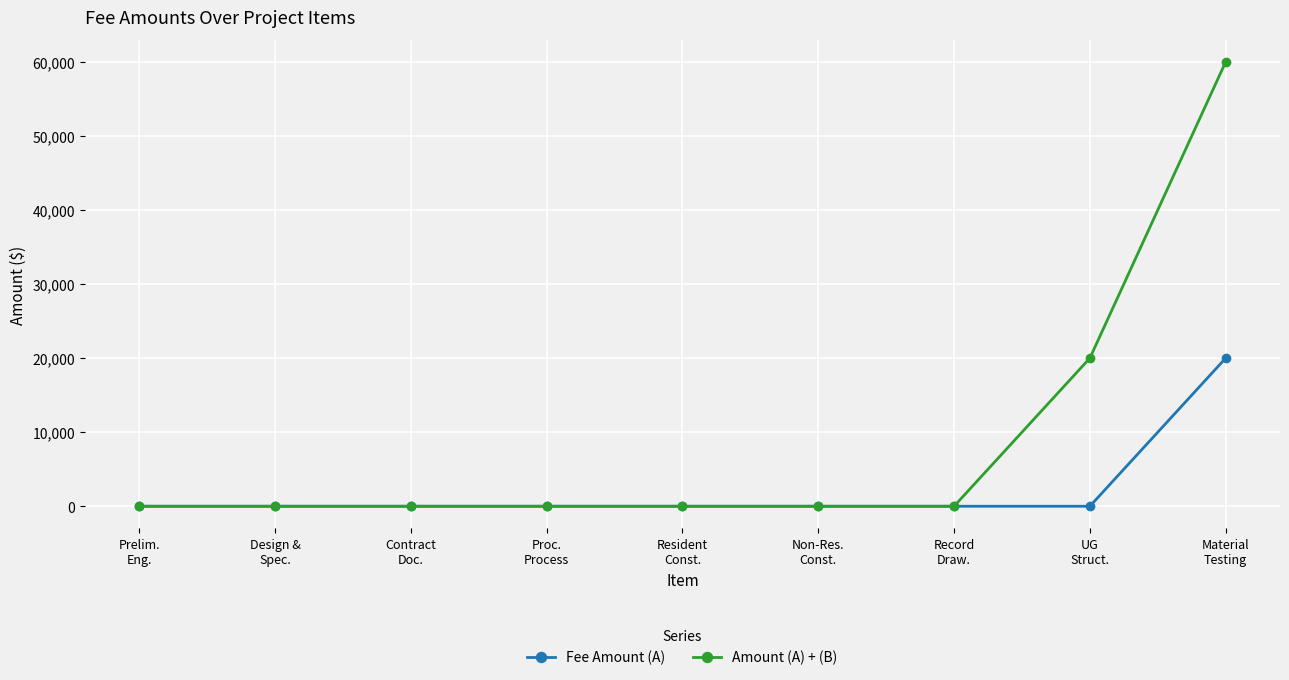

Rank the series by their maximum value, from highest to lowest.

Amount (A) + (B), Fee Amount (A)